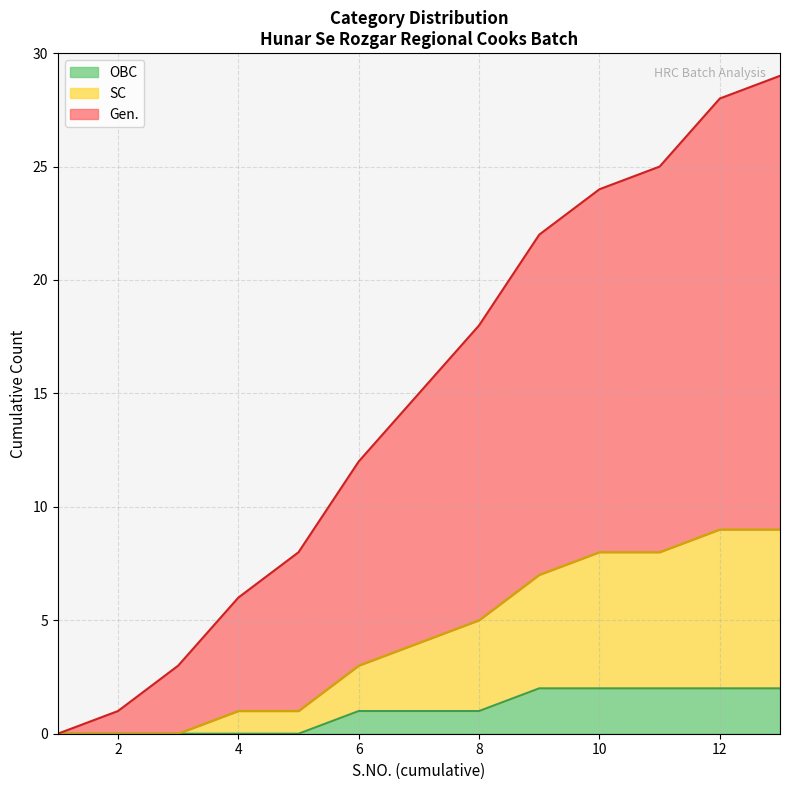

True or false: OBC has a value of 1 at 8.

True